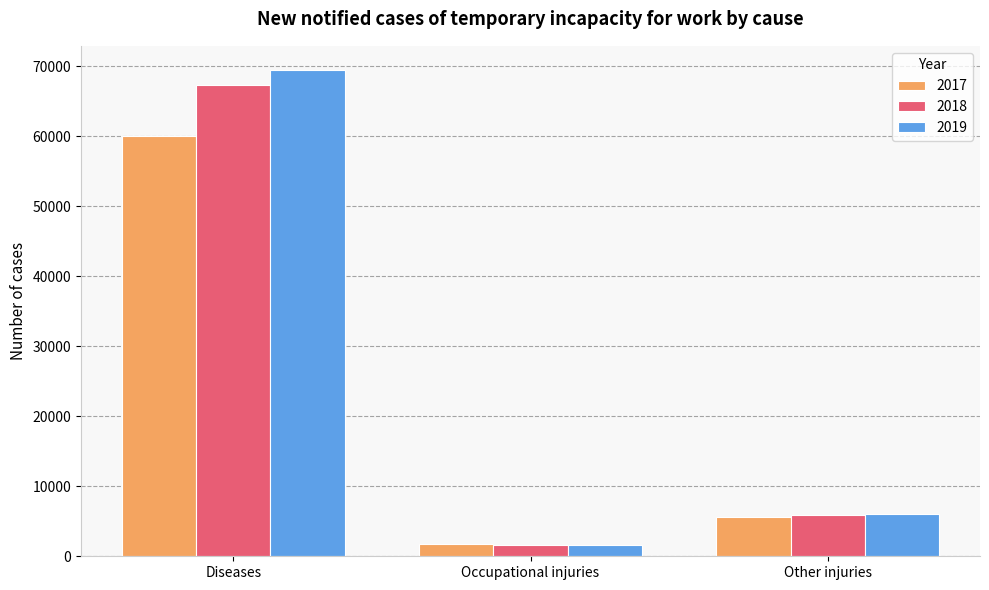

Where does the 2017 series first go above 5677?

Diseases